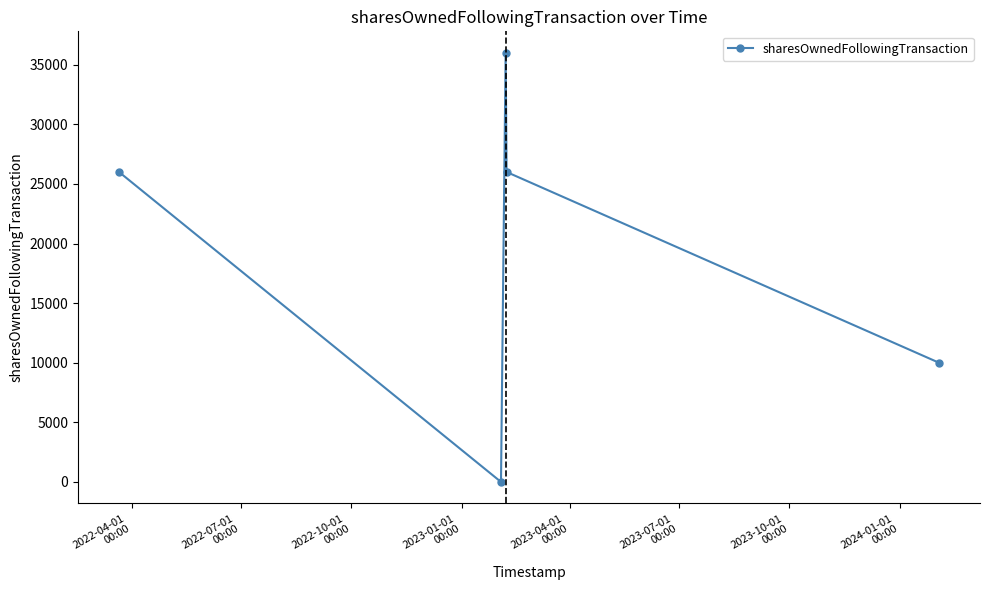

What is the average value?

19600